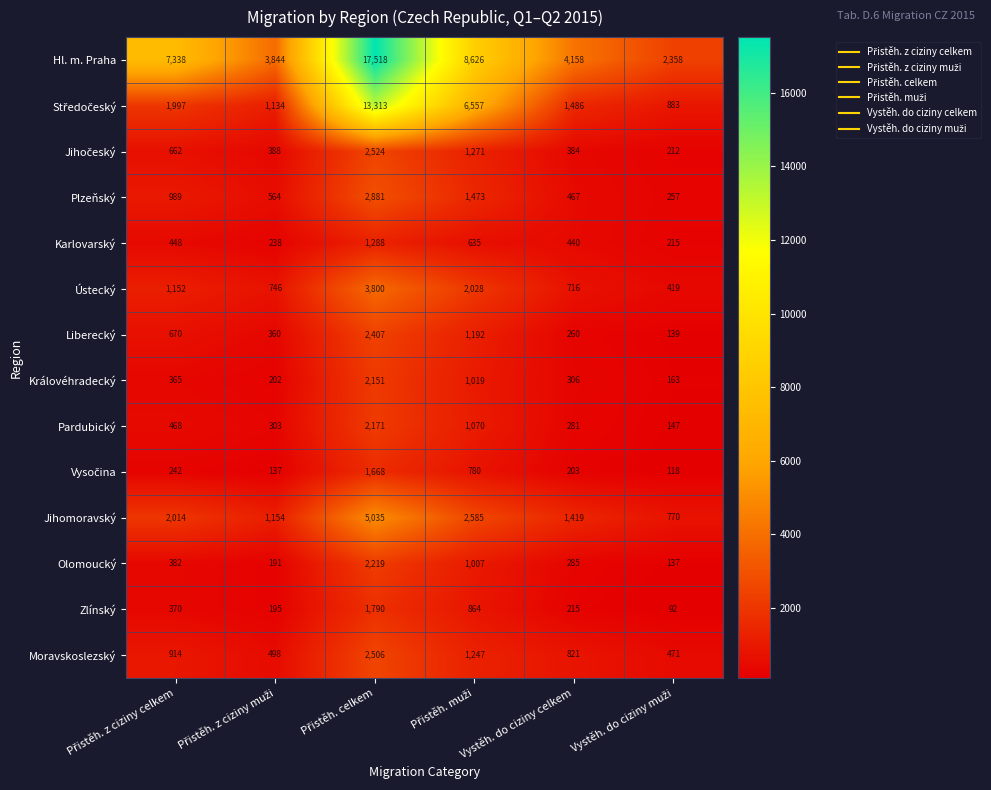

At how many categories does at least one series exceed 9710?

1